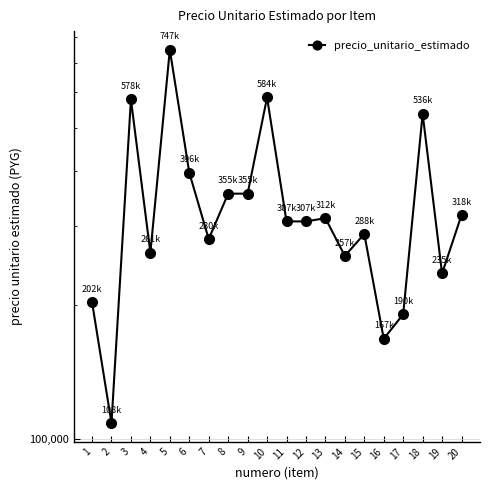

How many values are below 307693?

9